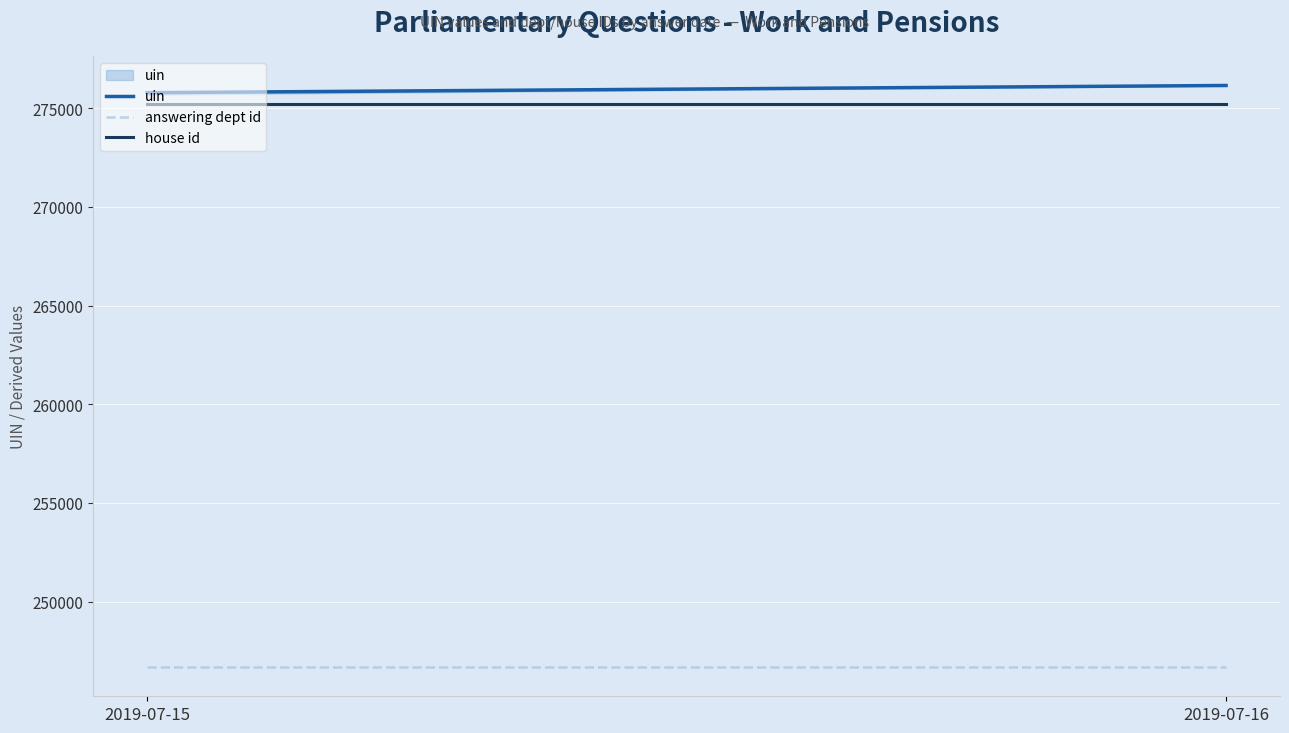

Reading left to right, what are all the values shown in this chart?

uin: 275780.2	276143.6
answering dept id: 246684.0	246684.0
house id: 275184.0	275184.0